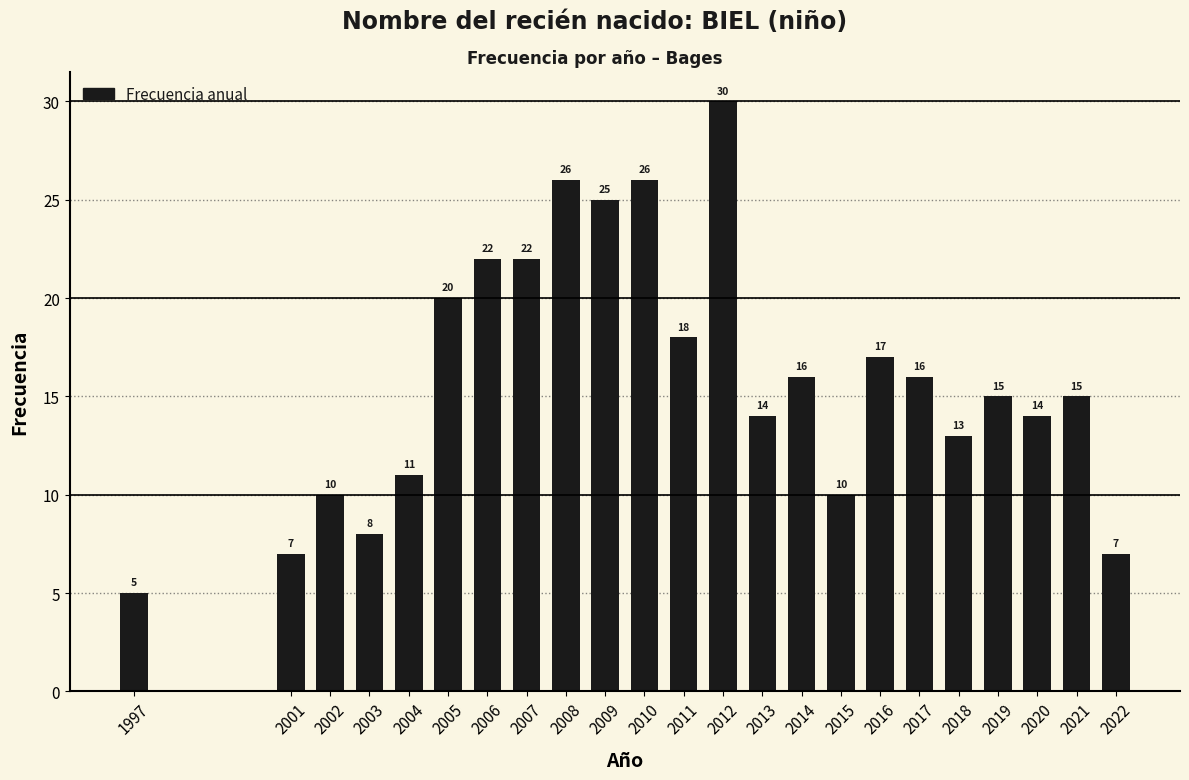

Reading left to right, transcribe all the data shown in this chart.

1997=5	2001=7	2002=10	2003=8	2004=11	2005=20	2006=22	2007=22	2008=26	2009=25	2010=26	2011=18	2012=30	2013=14	2014=16	2015=10	2016=17	2017=16	2018=13	2019=15	2020=14	2021=15	2022=7